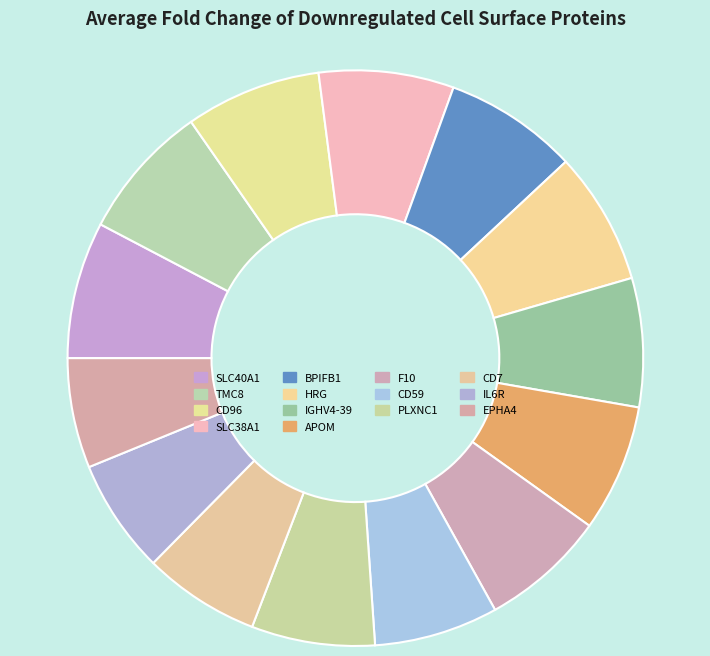

To the nearest percent, what percentage of the pie is SLC38A1?

8%